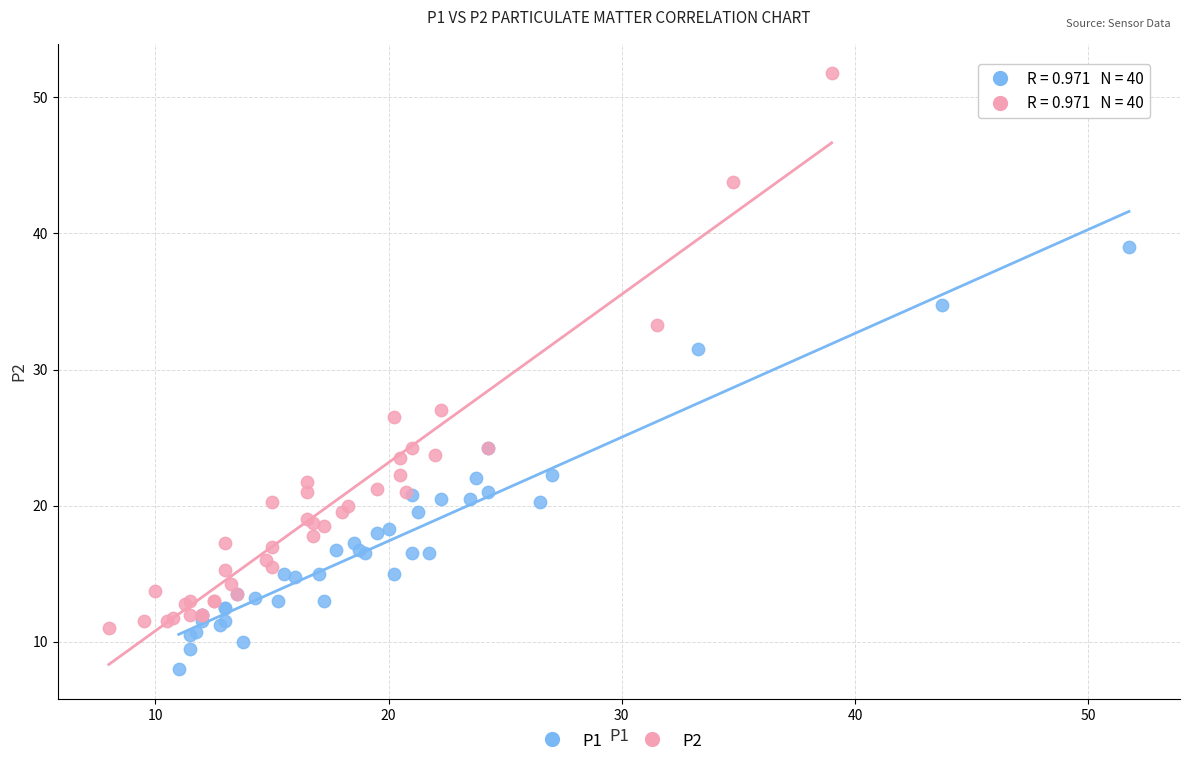

Which series reaches the minimum Y coordinate?

P1